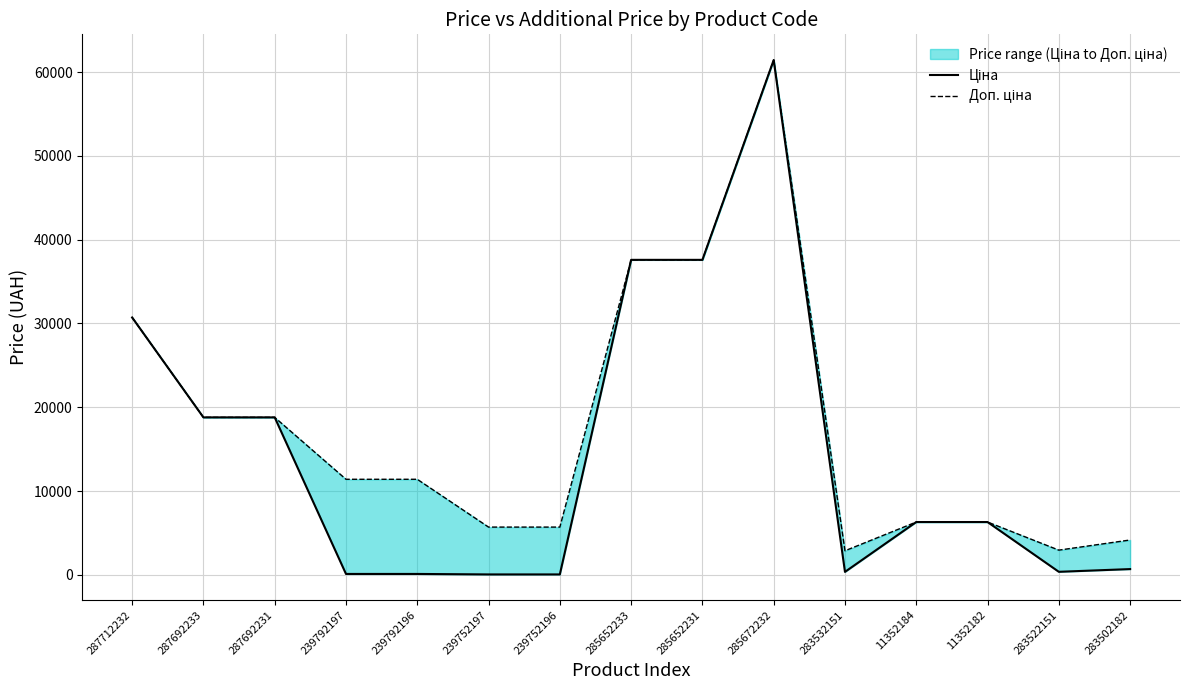

The value of Доп. ціна at 283502182 is 4165.6. True or false?

True